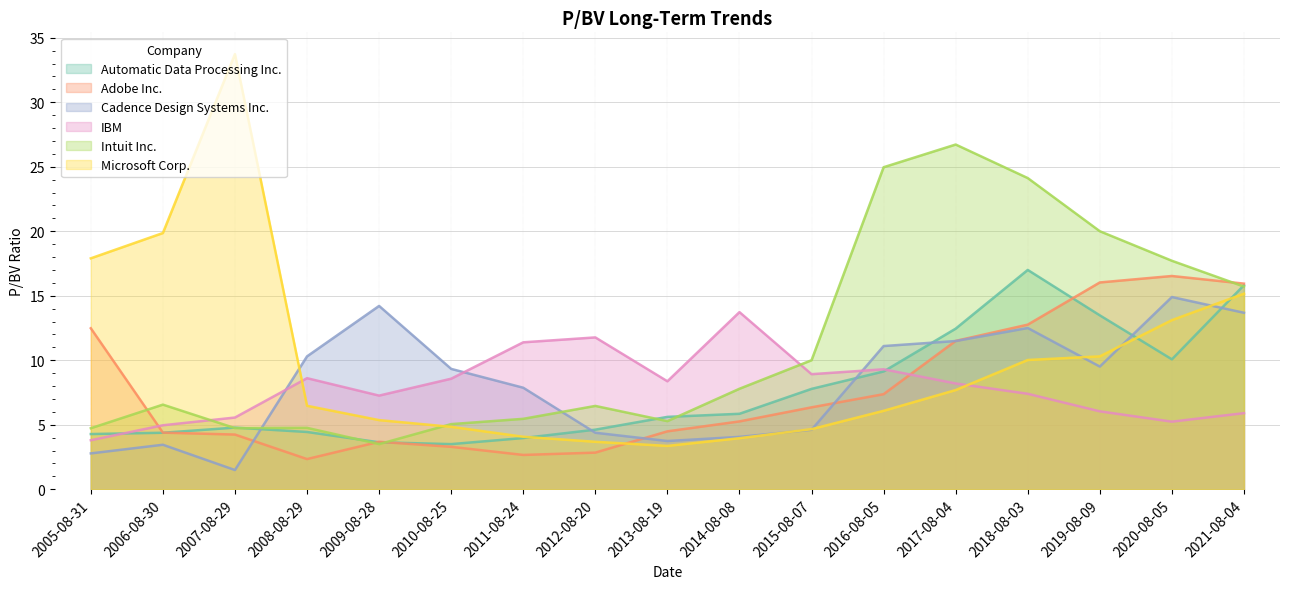

What are all the series names shown in the legend?

Automatic Data Processing Inc., Adobe Inc., Cadence Design Systems Inc., IBM, Intuit Inc., Microsoft Corp.